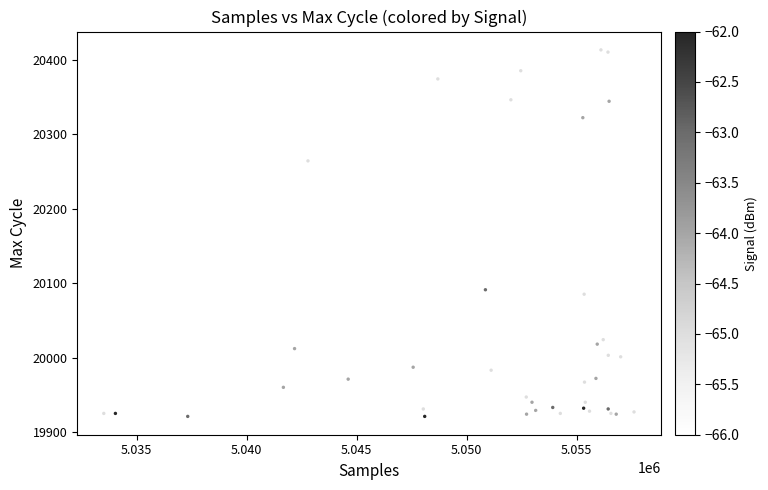

What Y value in the scatter plot is closest to 20167?

20091